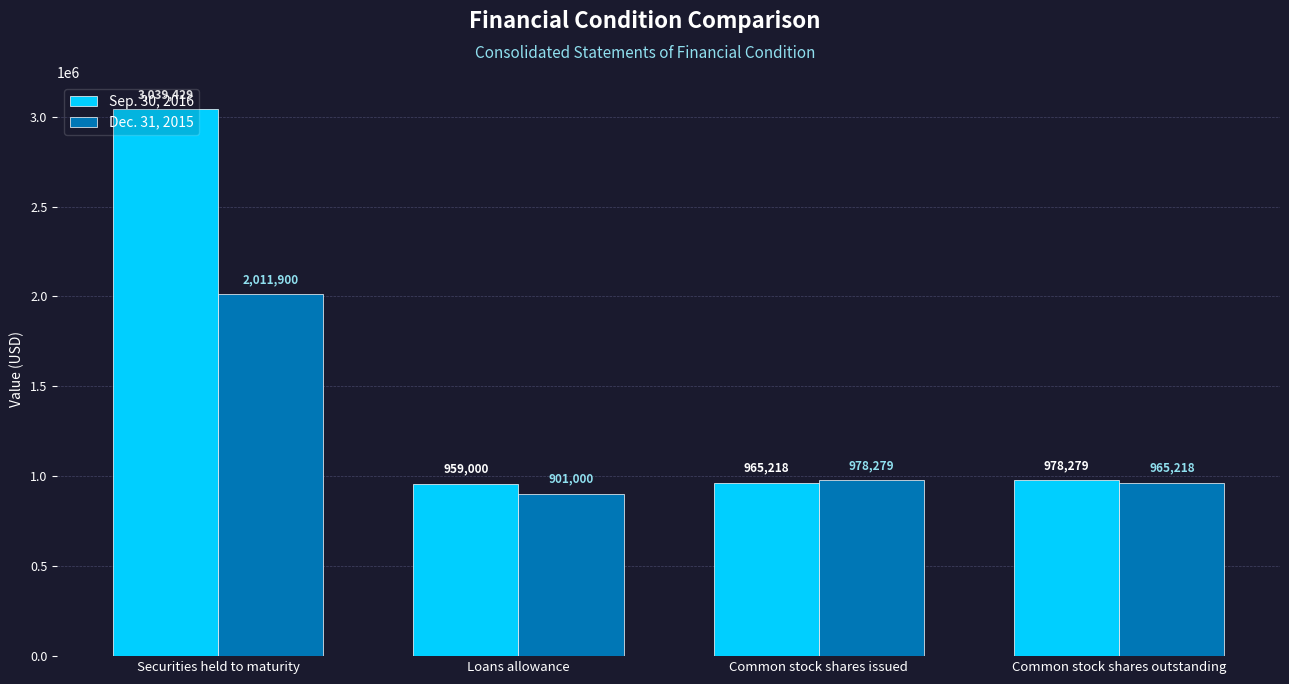

What is the minimum value for Dec. 31, 2015?

901000